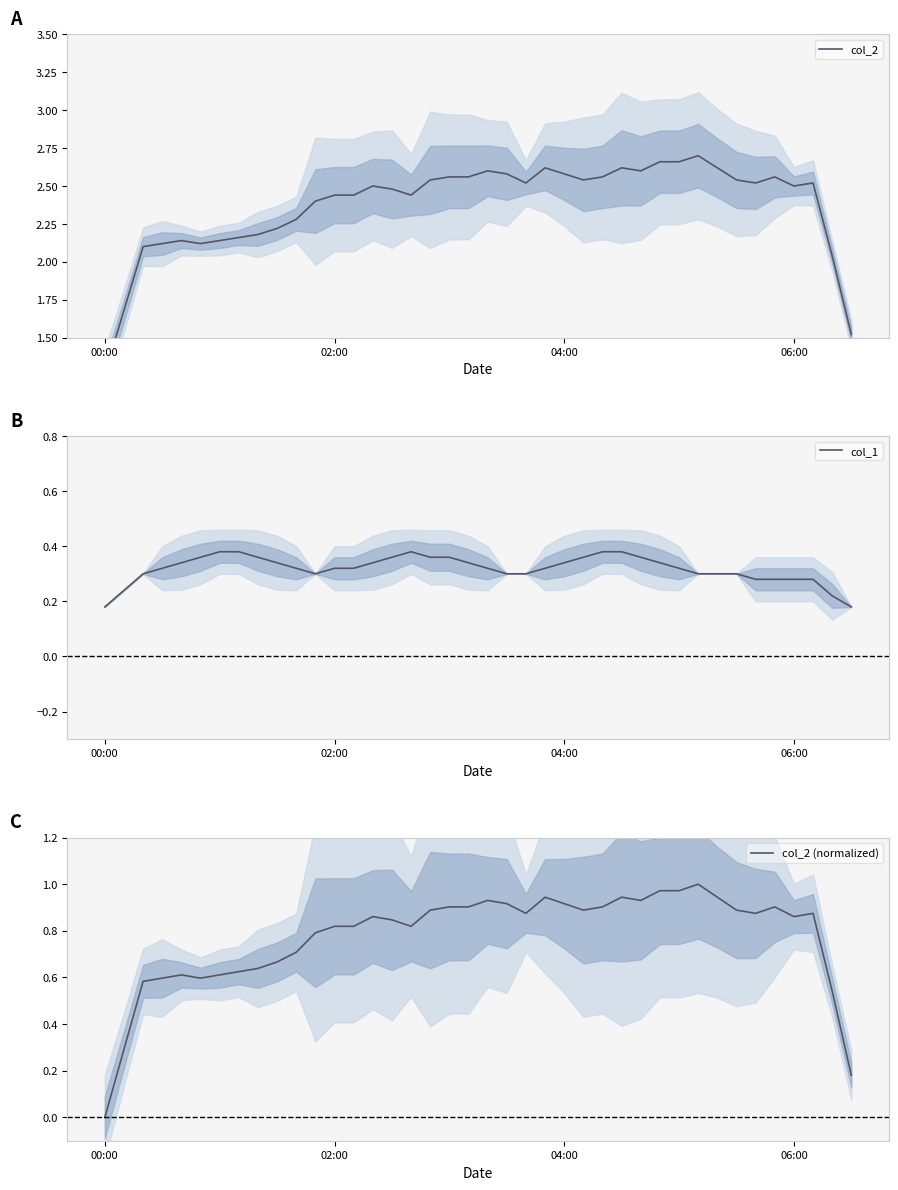

Which series has the largest range (max minus min)?

col_2